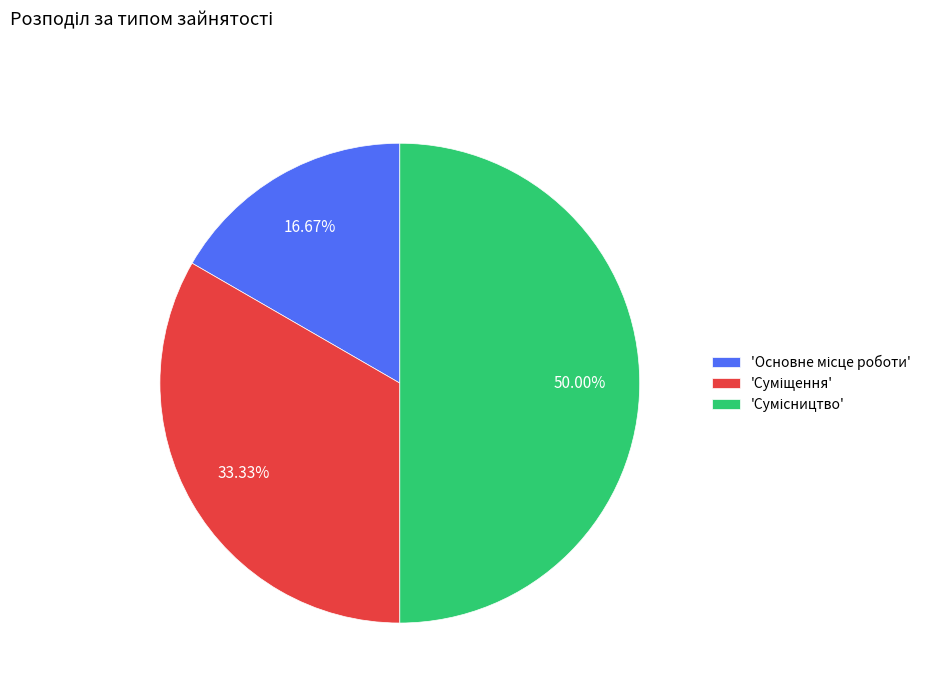

Which slice is the largest?

Сумісництво